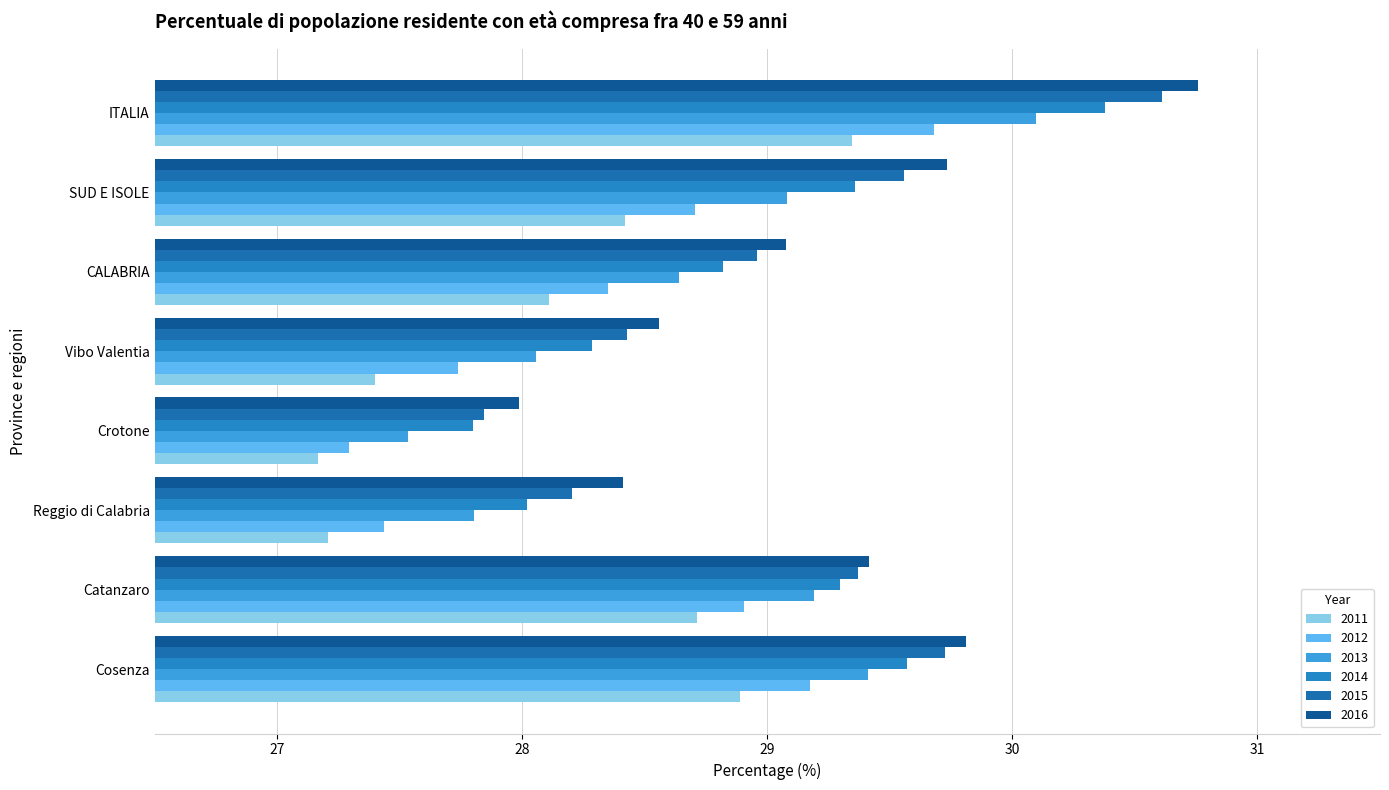

At which label does 2014 first exceed 29?

Cosenza